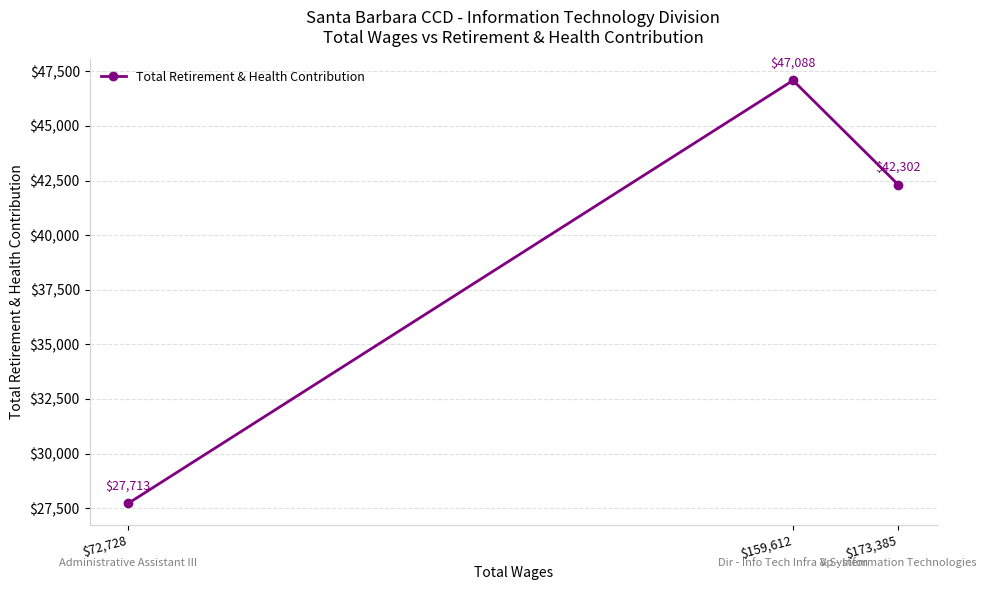

What is the value of the 2nd point from the left?

47088